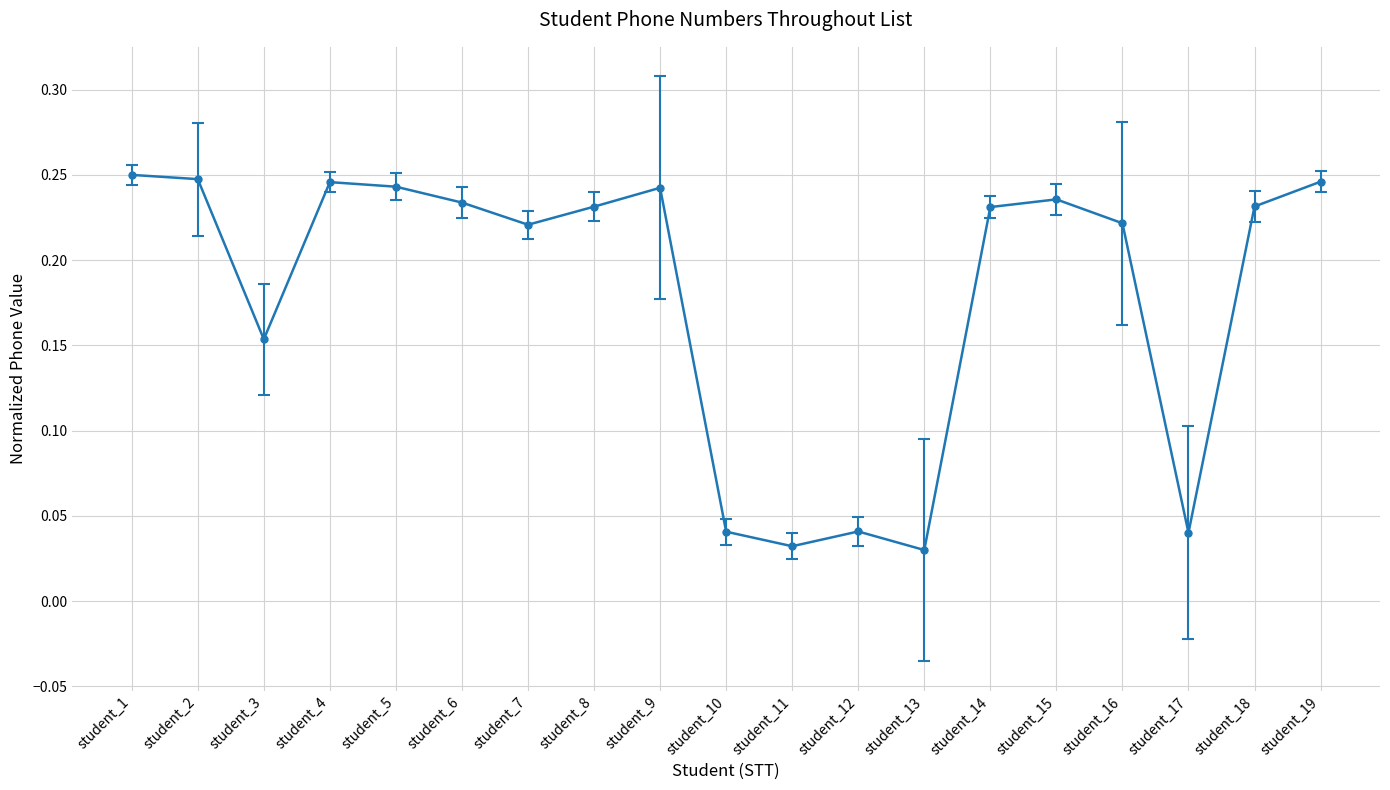

True or false: the data has more than 0 interior local peaks.

True